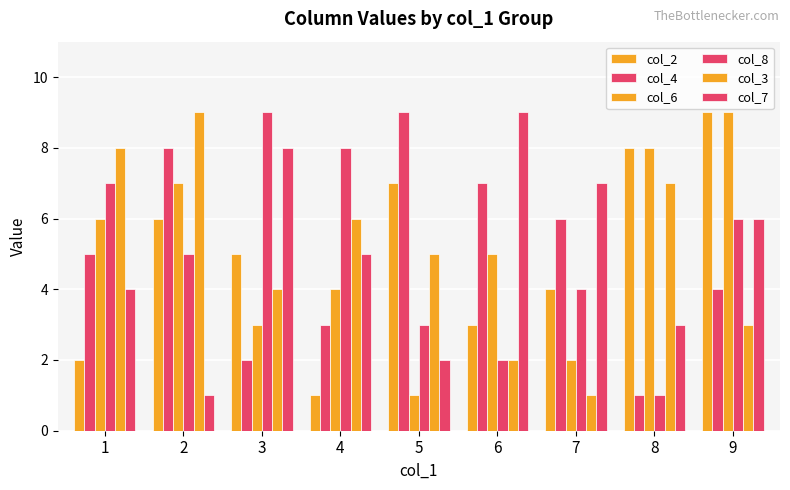

Are the bars grouped side by side (vs. stacked)?

Yes